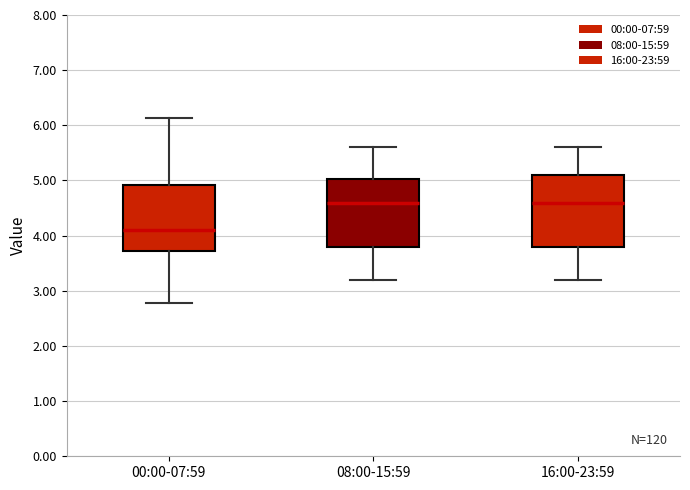

Reading left to right, read every box against the y-axis: the position of its median line, the range the box covers, and the ends of its whiskers. The values are not printed on the chart, so give them approximately, as read against the axis.

00:00-07:59: median 4.1, box 3.7 to 4.9, whiskers 2.8 to 6.1
08:00-15:59: median 4.6, box 3.8 to 5.0, whiskers 3.2 to 5.6
16:00-23:59: median 4.6, box 3.8 to 5.1, whiskers 3.2 to 5.6